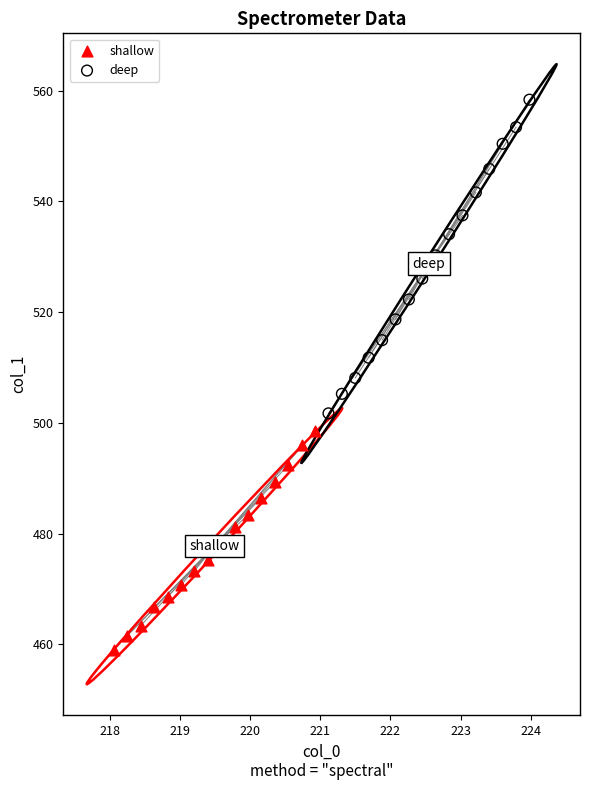

Which series reaches the minimum Y coordinate?

shallow